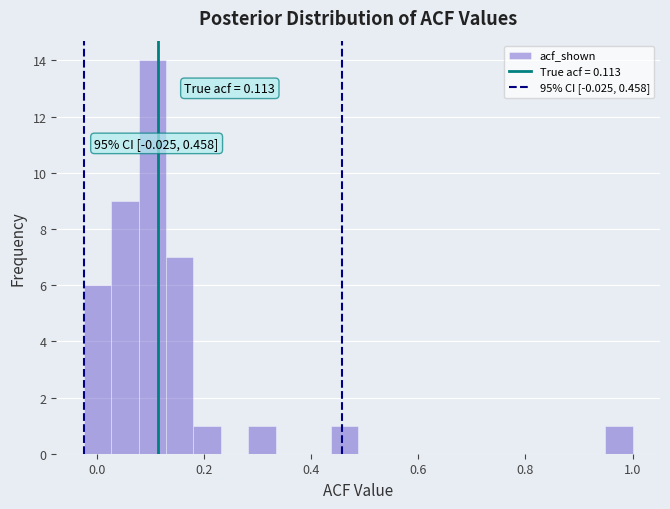

Read against the x-axis, roughly where is the centre of the tallest bar?

0.10